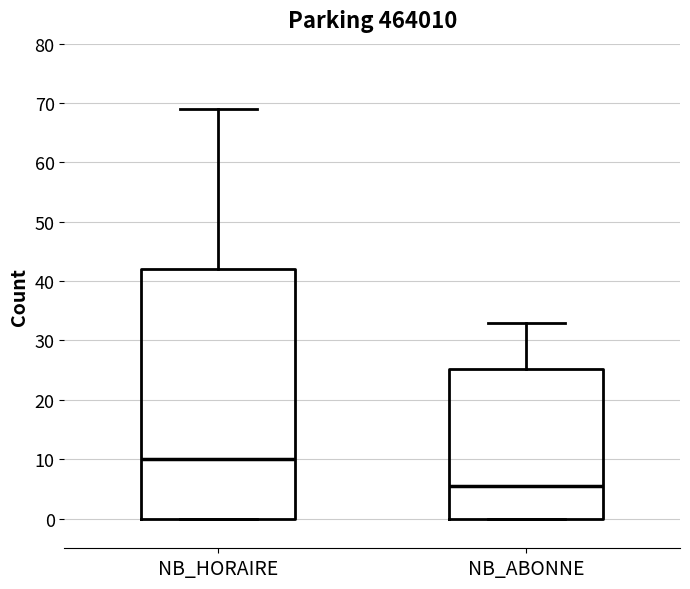

Which box's median line is the highest?

NB_HORAIRE